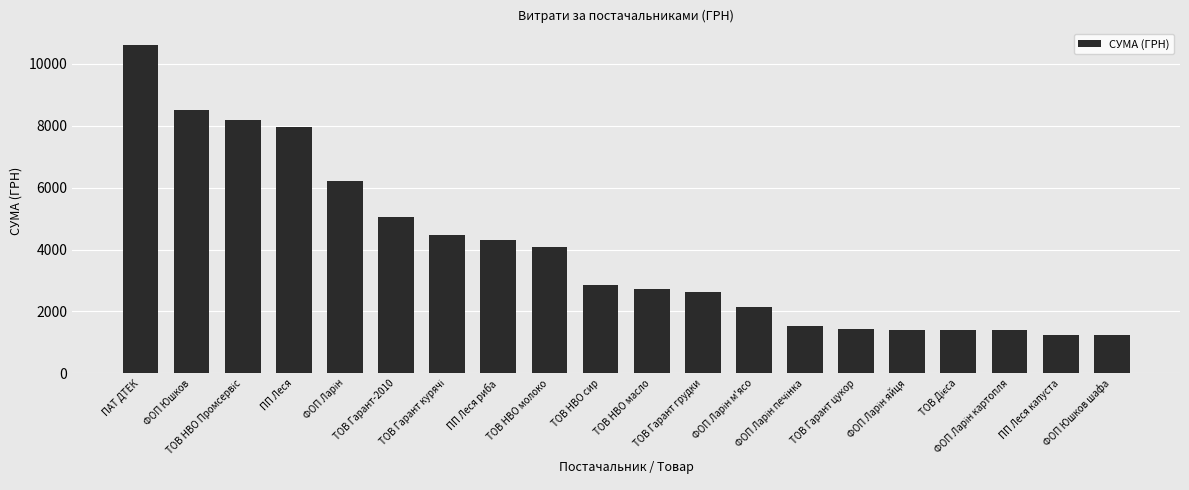

Are the bars horizontal?

No